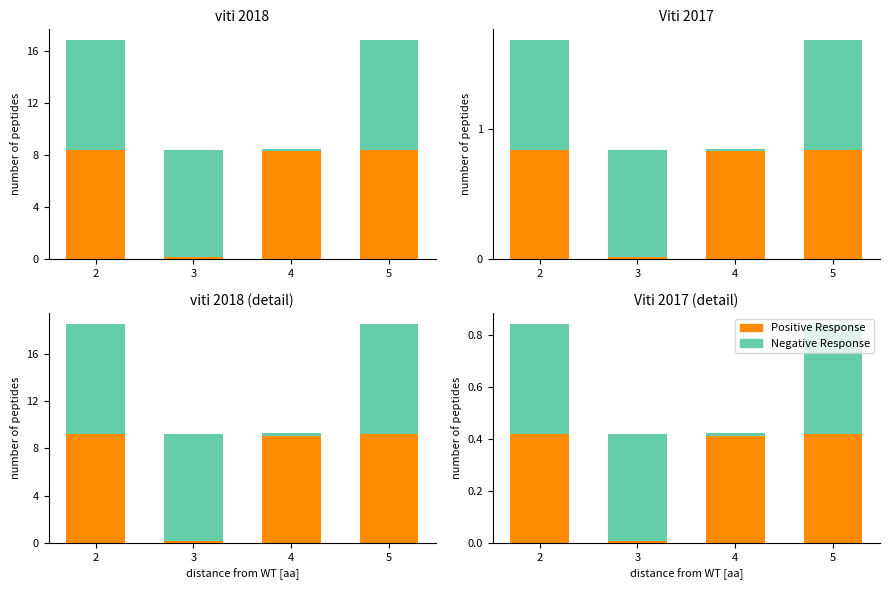

What is the difference between the second highest and minimum values in the Positive Response series?

0.4